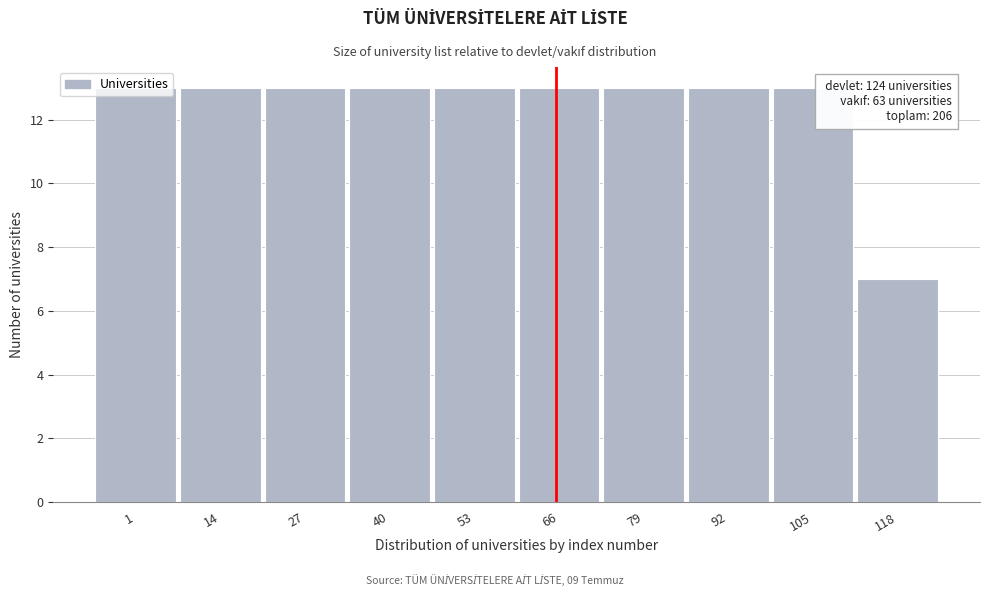

Which category has the lowest value across all series?

118